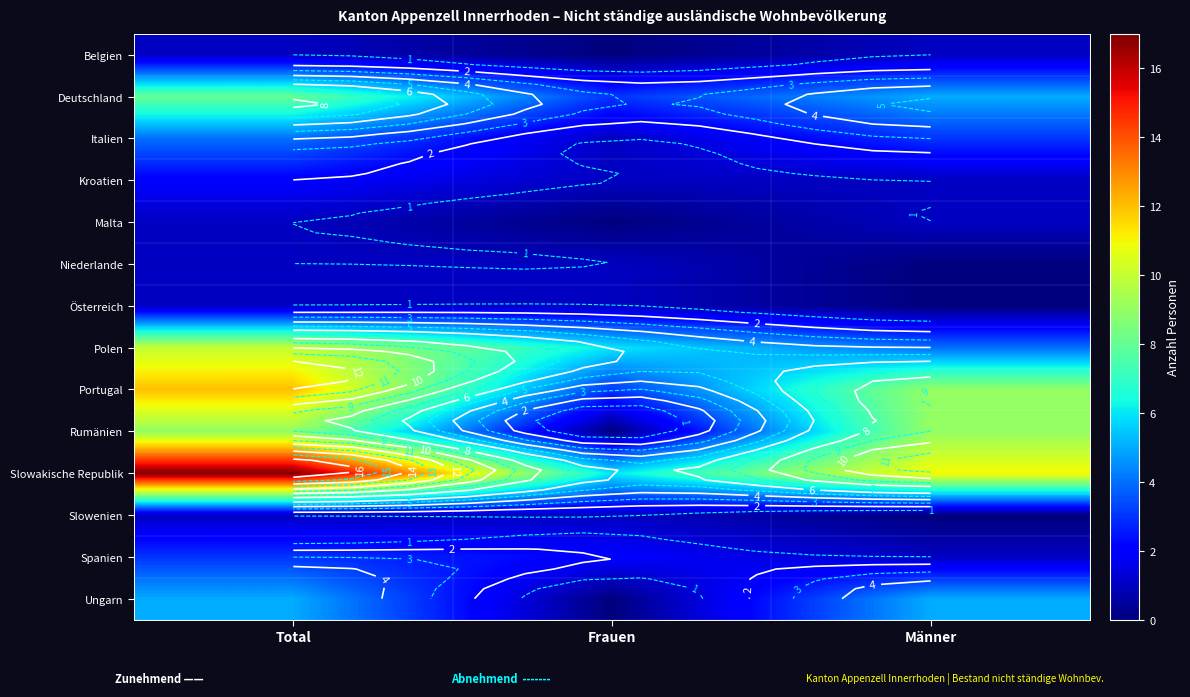

What value does the Österreich series have at Total?

1